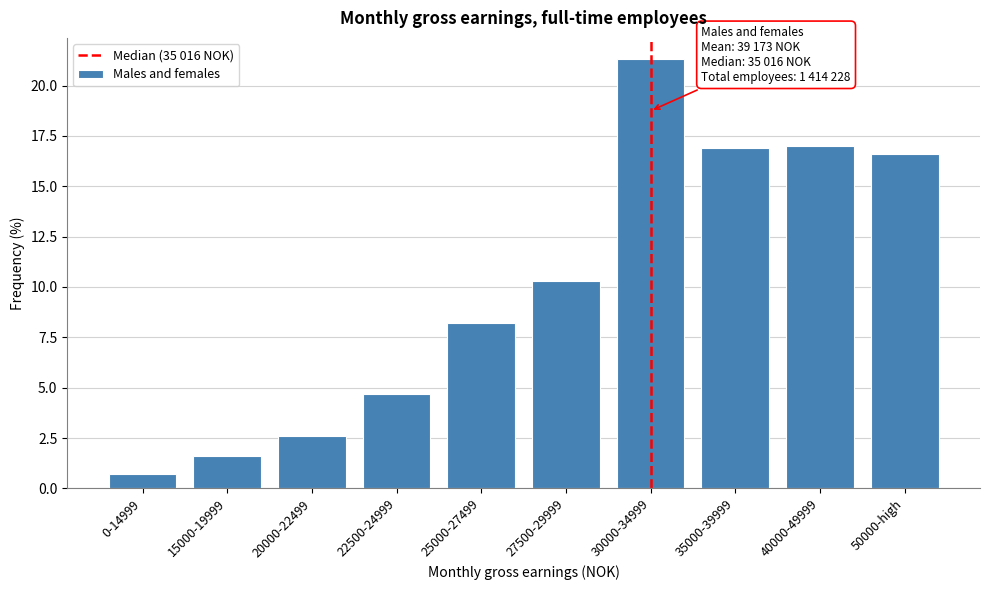

Reading right to left, what are all the values shown in this chart?

16.6	17.0	16.9	21.3	10.3	8.2	4.7	2.6	1.6	0.7